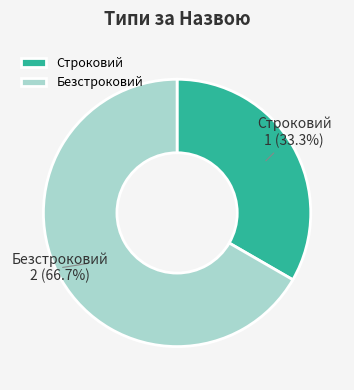

Is there a majority slice in this chart?

Yes